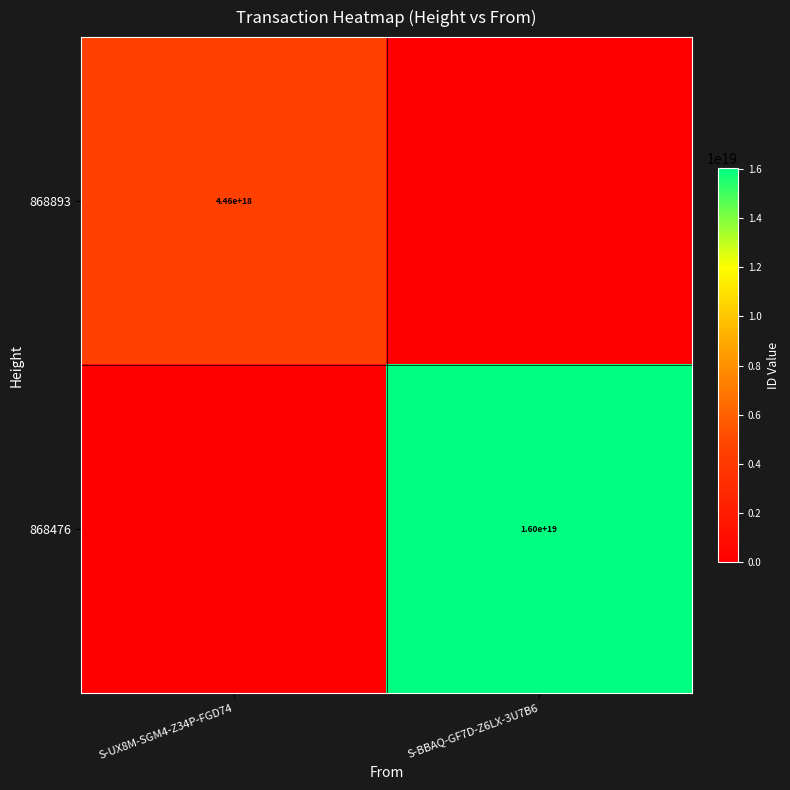

What is the spread (max minus min) of values at S-UX8M-SGM4-Z34P-FGD74?

4464682702896221184